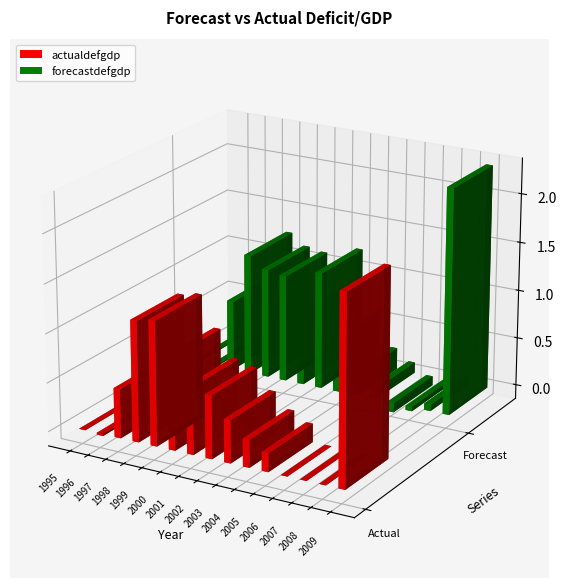

How many categories are shown in the chart?

15